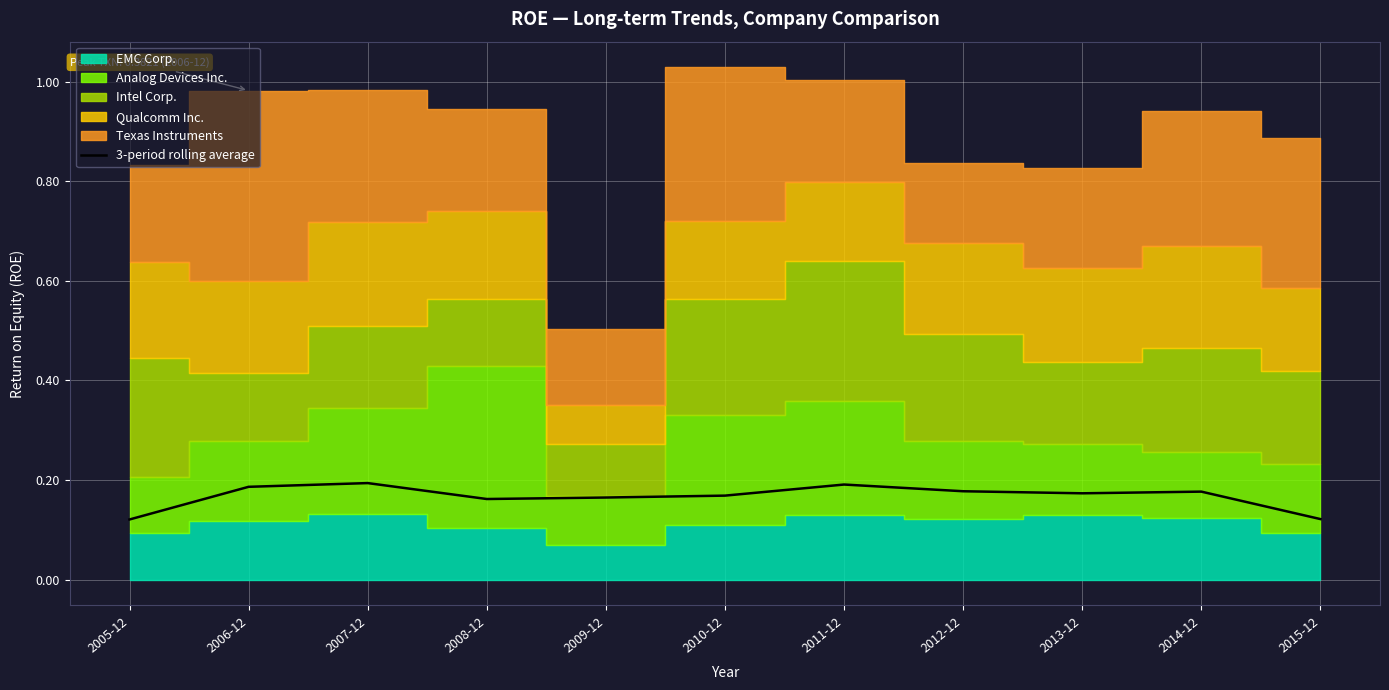

Read the value at 2012-12.

0.2